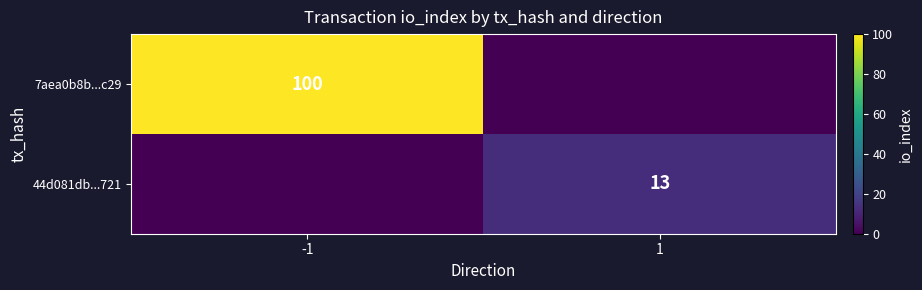

The 7aea0b8b...c29 series shows 100 at -1. True or false?

True